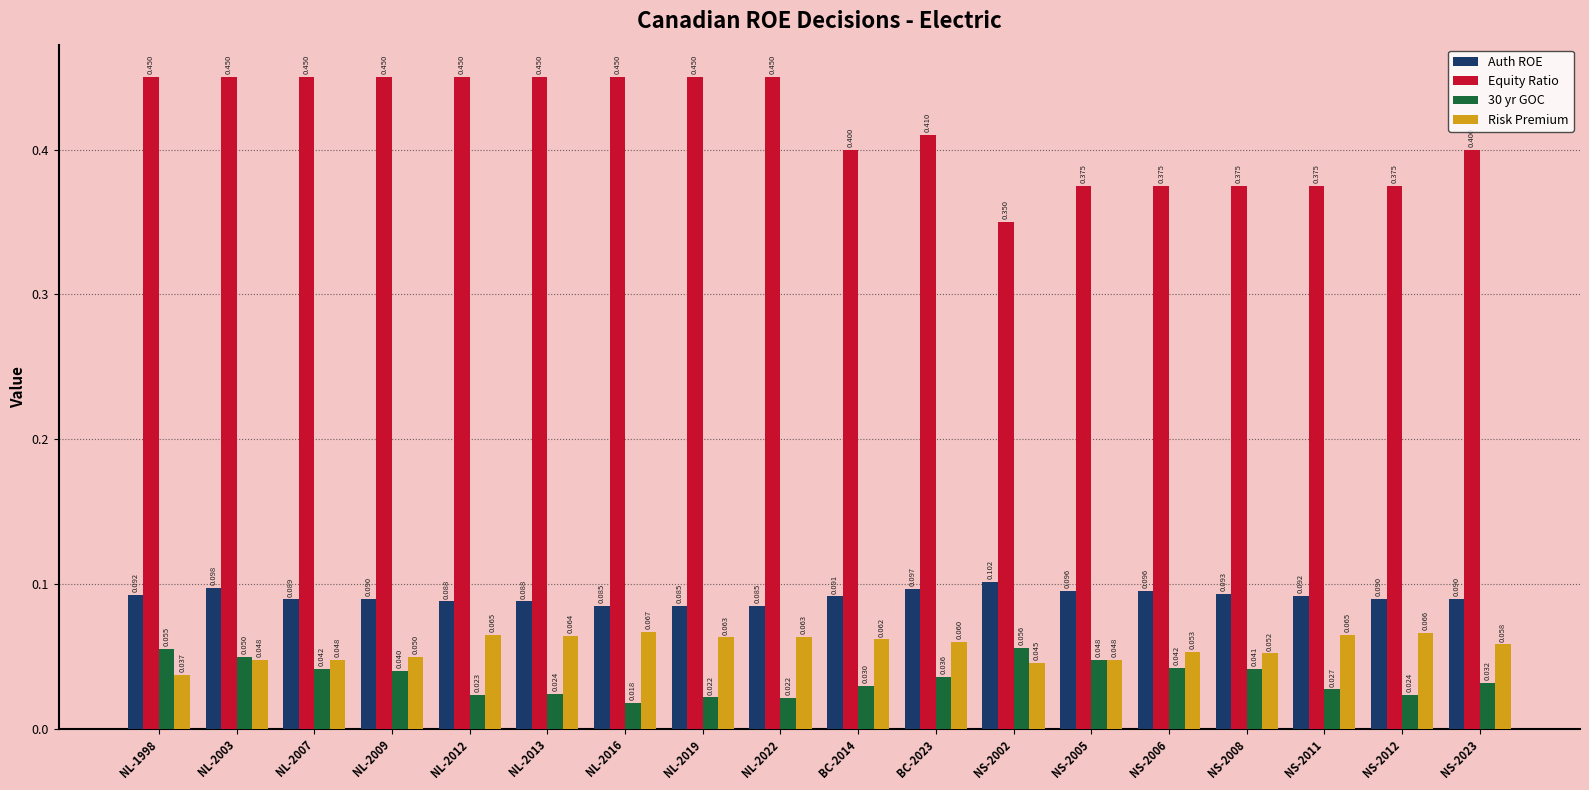

Which series has the largest total across all categories?

Equity Ratio